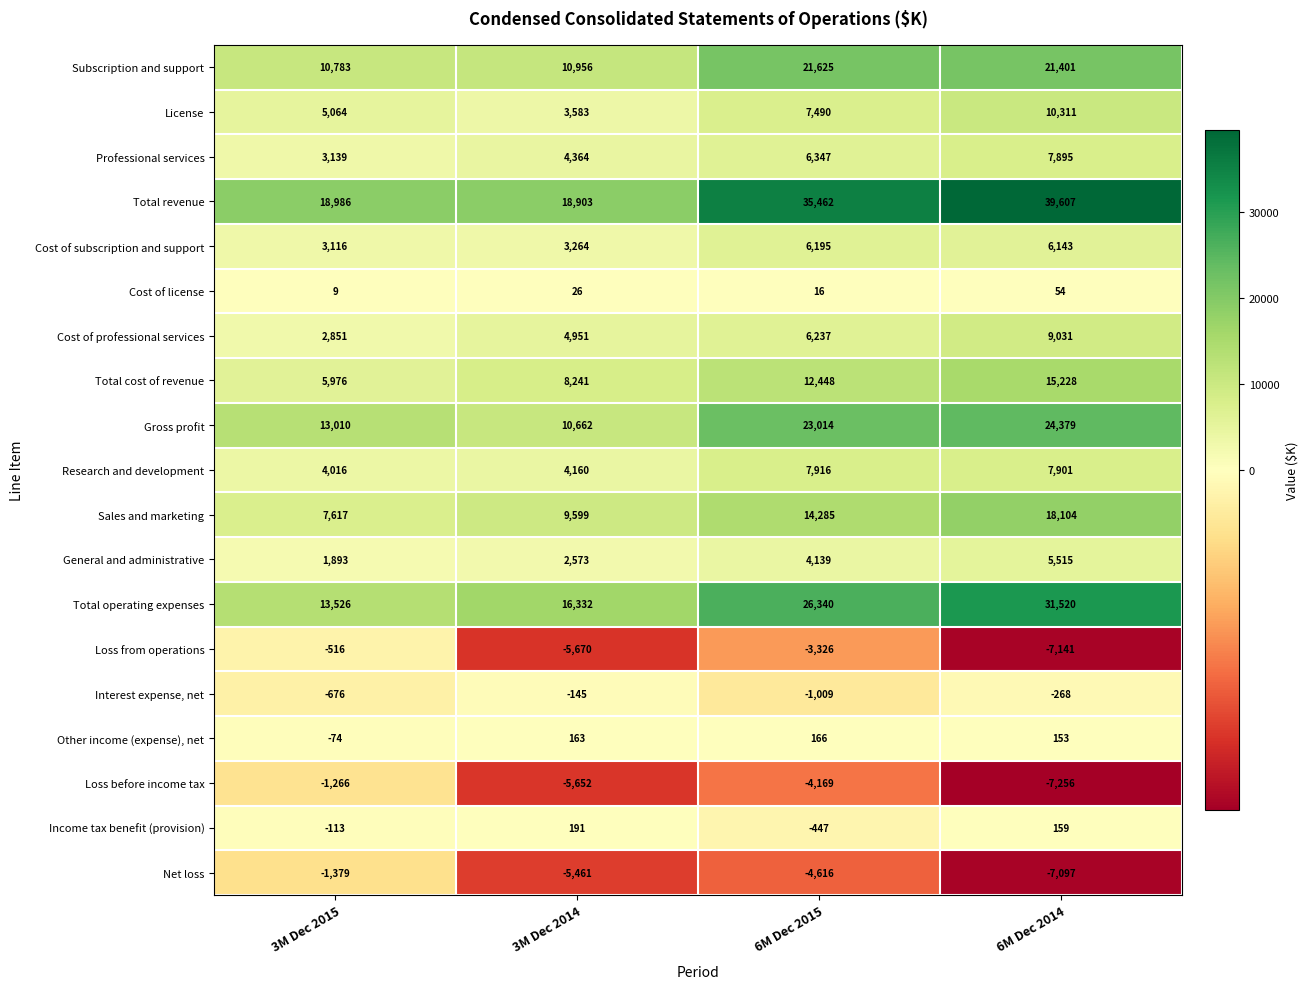

At 6M Dec 2014, list the series in order from largest to smallest.

Total revenue, Total operating expenses, Gross profit, Subscription and support, Sales and marketing, Total cost of revenue, License, Cost of professional services, Research and development, Professional services, Cost of subscription and support, General and administrative, Income tax benefit (provision), Other income (expense), net, Cost of license, Interest expense, net, Net loss, Loss from operations, Loss before income tax